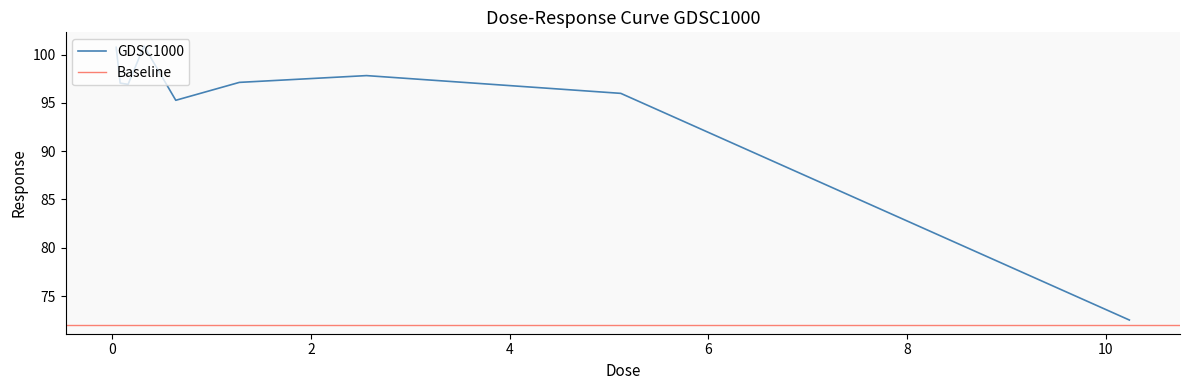

What value does the data have at 0.16?

96.9